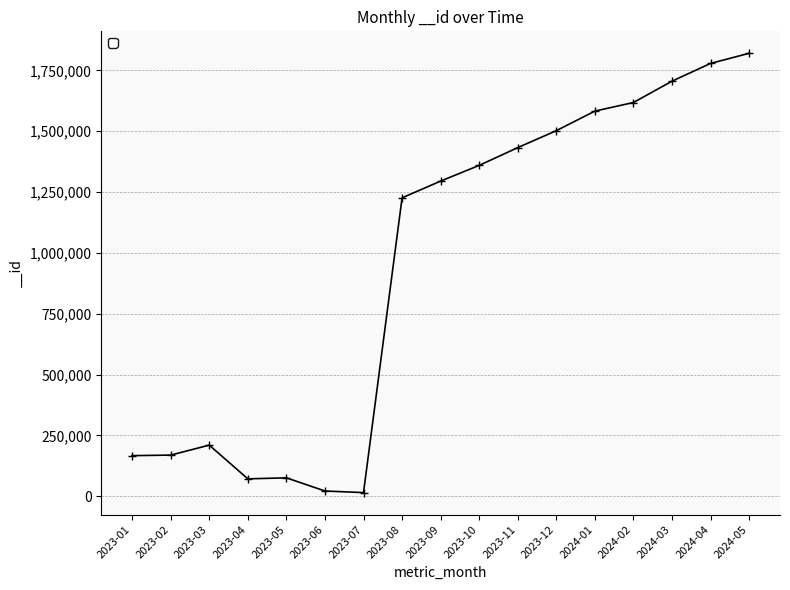

At which label is the value closest to 917708?

2023-08